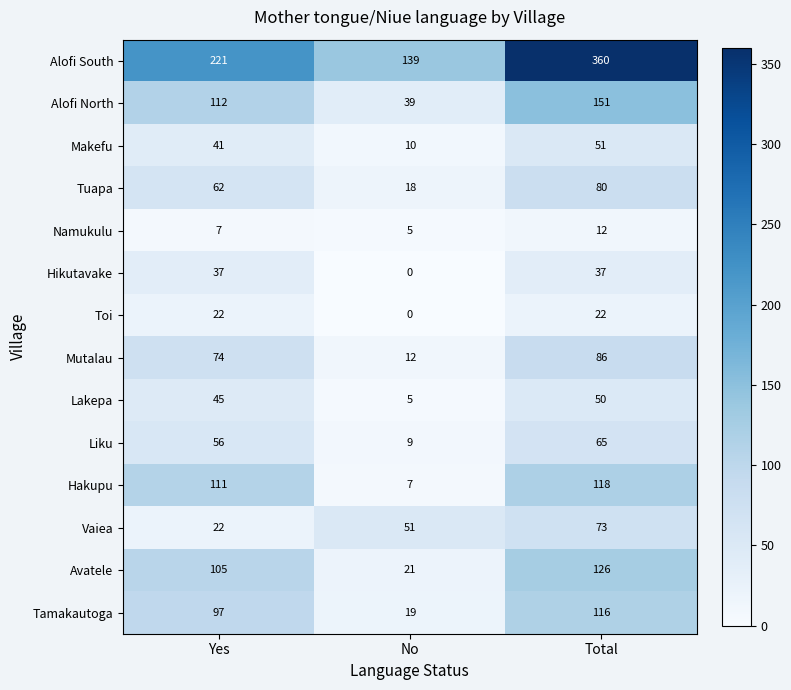

Rank the series by their maximum value, from highest to lowest.

Alofi South, Alofi North, Avatele, Hakupu, Tamakautoga, Mutalau, Tuapa, Vaiea, Liku, Makefu, Lakepa, Hikutavake, Toi, Namukulu